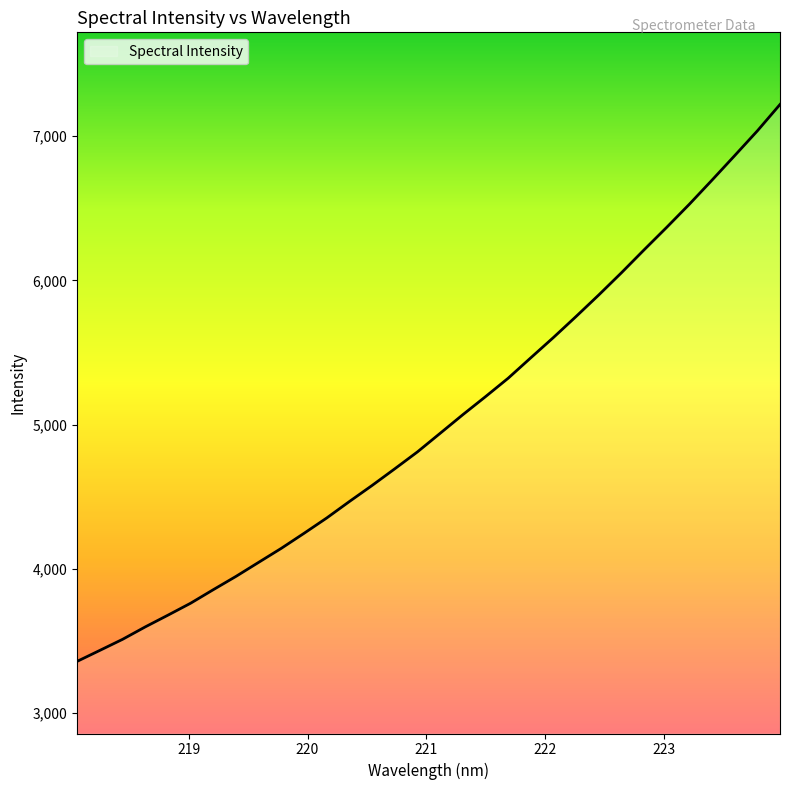

True or false: the data has more than 2 interior local peaks.

False